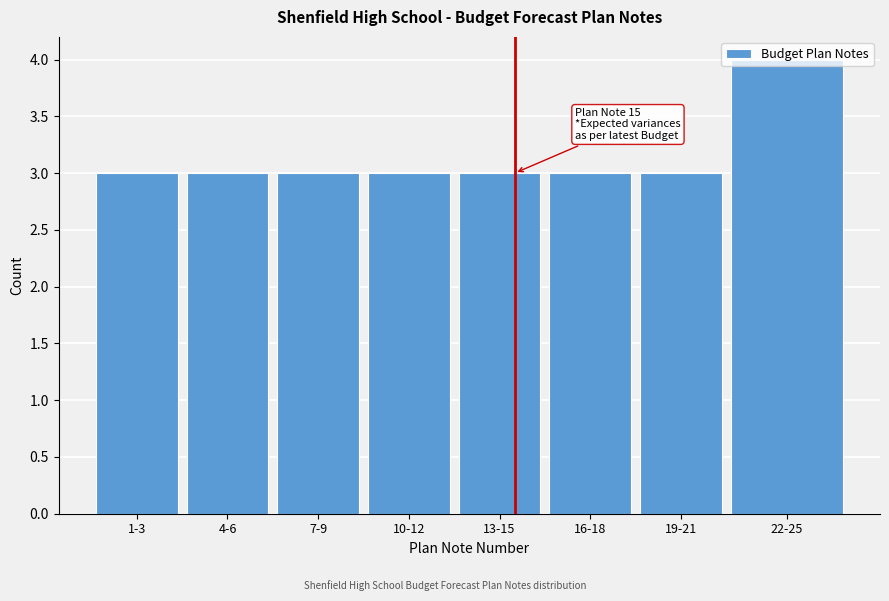

What is the label of the 3rd bar from the right?

16-18